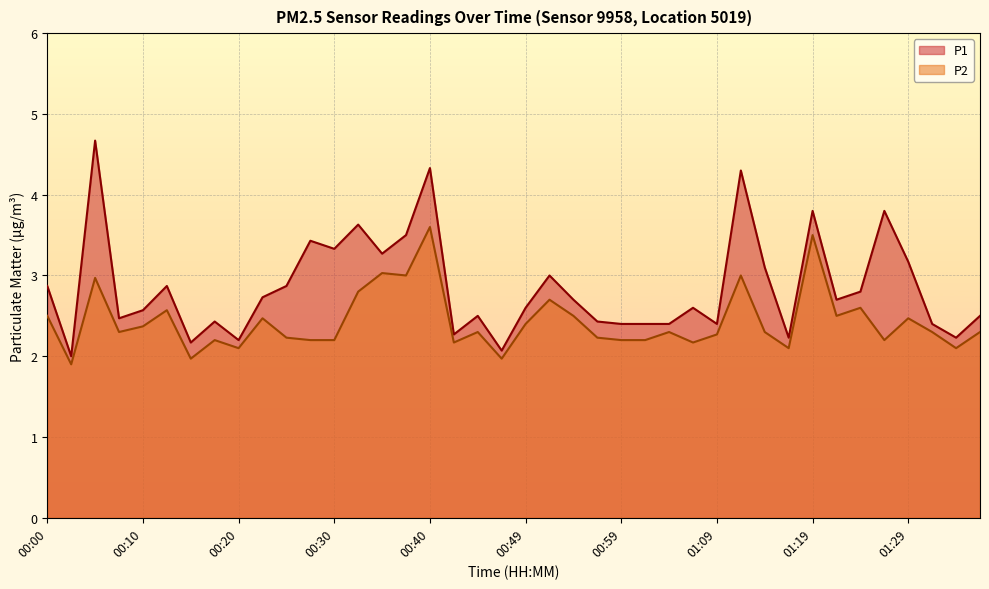

Where is P2 nearest to the value 2?

00:15